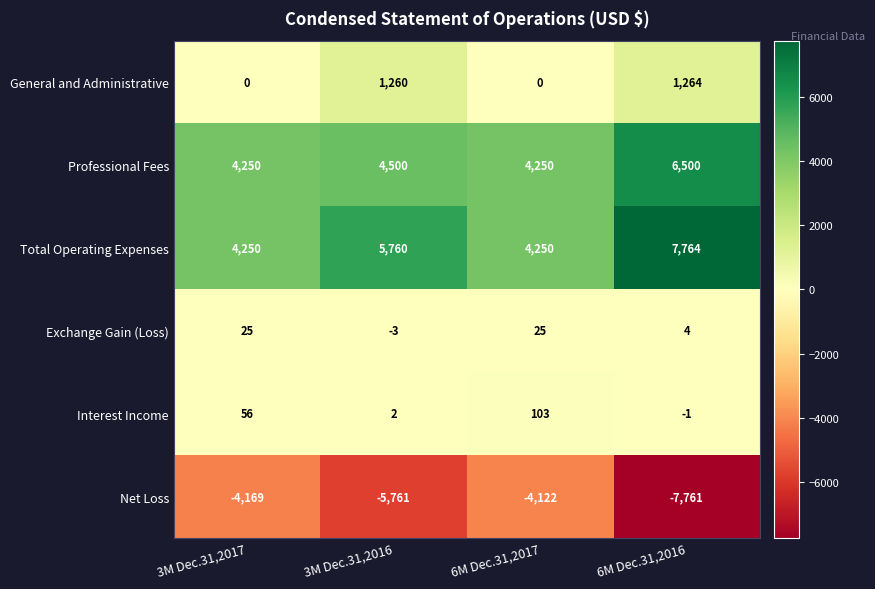

What is the difference between the maximum and minimum values in the General and Administrative series?

1264